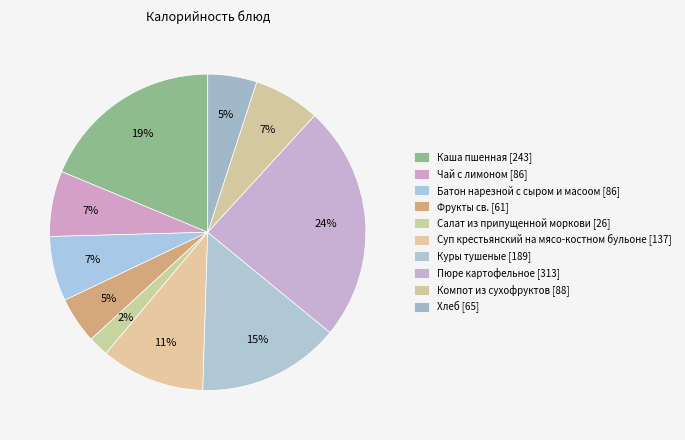

Count the number of slices in the pie.

10